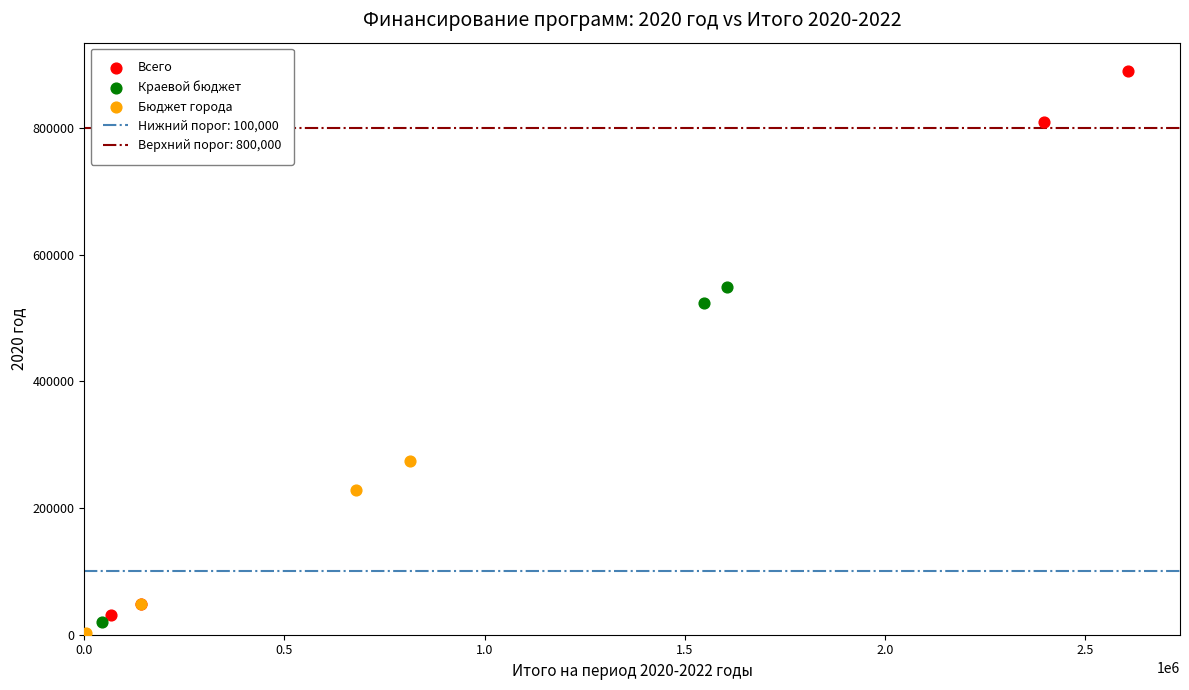

Which series reaches the maximum Y coordinate?

Всего